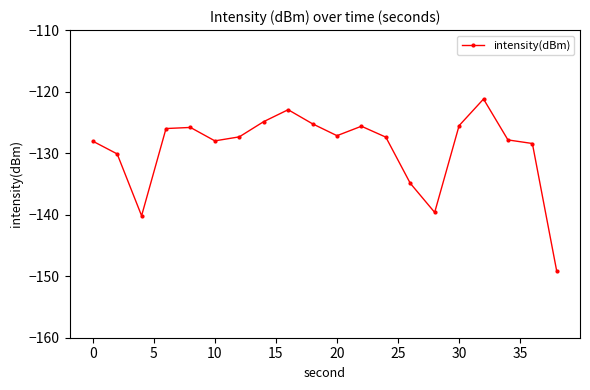

True or false: the data has more than 1 interior local peaks.

True